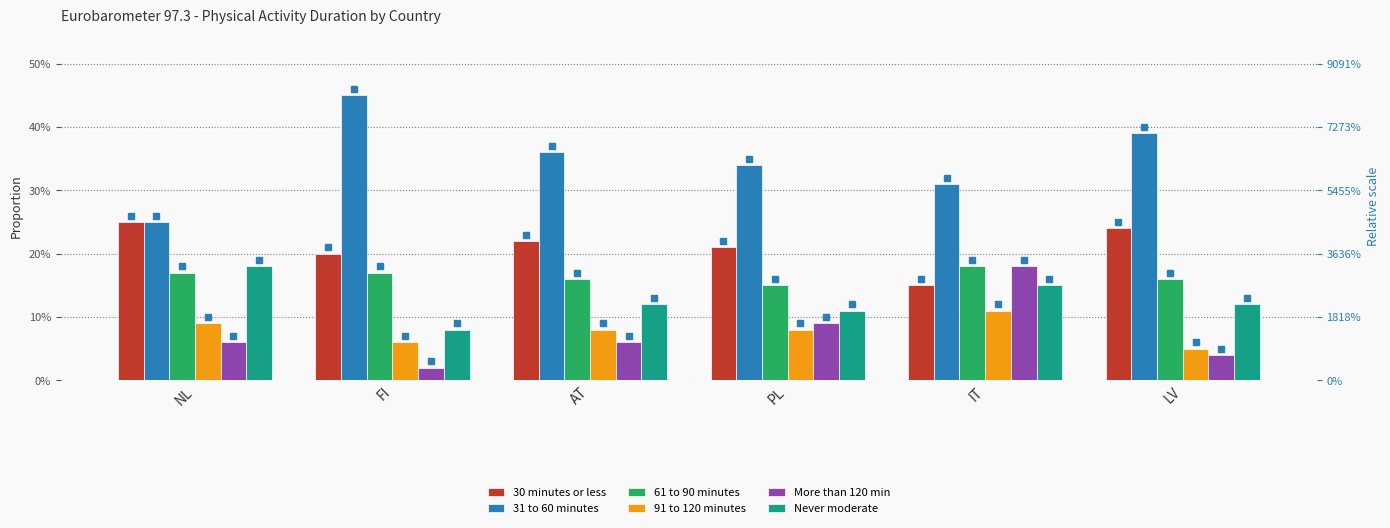

Between LV and FI, which is larger?

LV